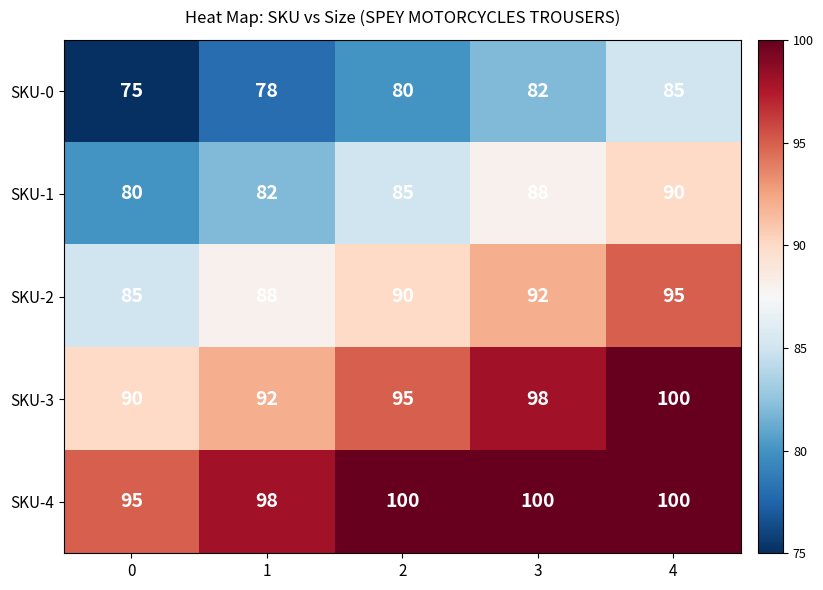

What is the sum of all SKU-4 values?

493